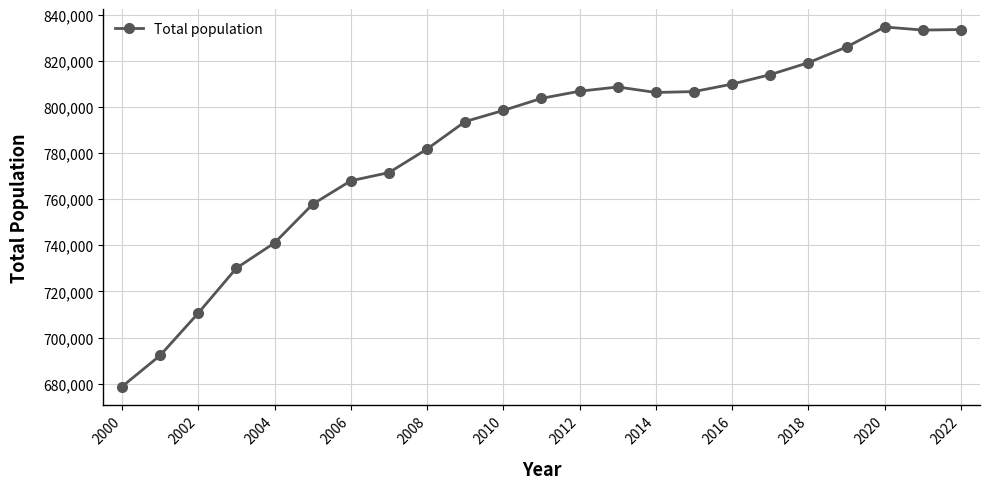

What is the smallest value displayed?

678724